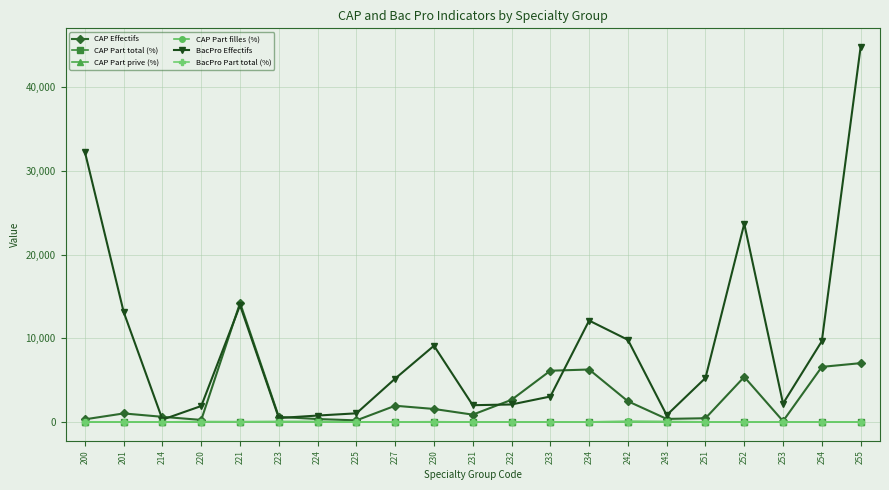

Which series has the largest total across all categories?

BacPro Effectifs